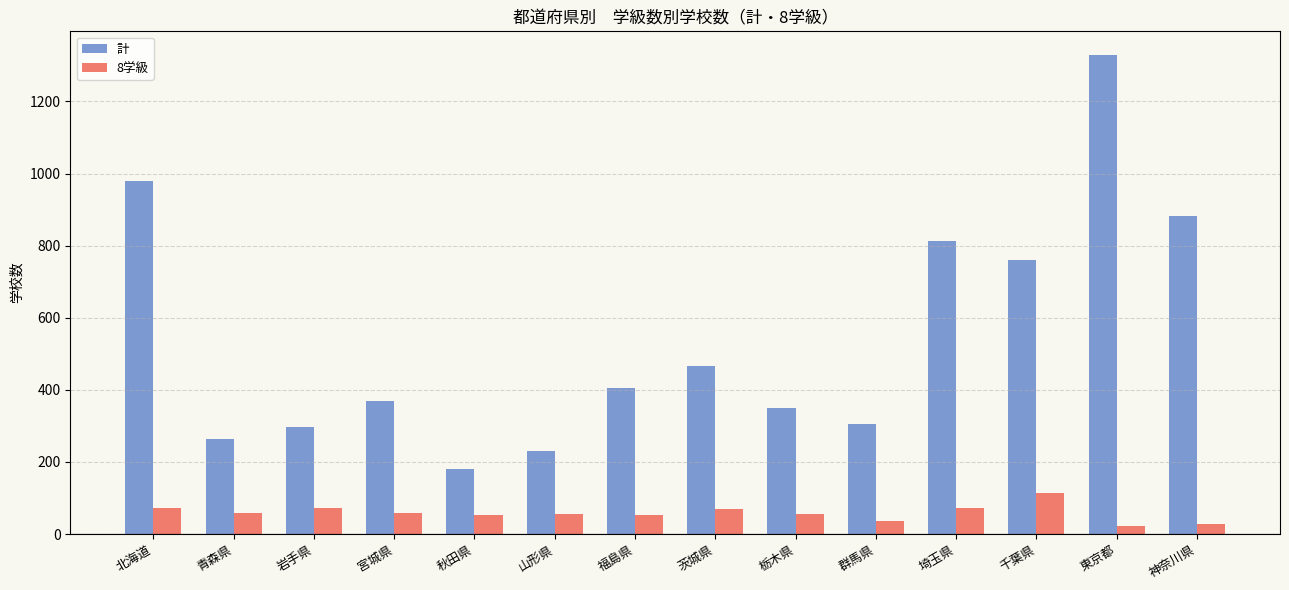

What is the spread (max minus min) of values at 千葉県?

647